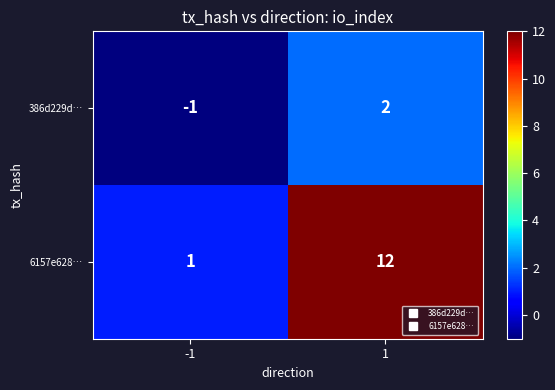

What is the maximum value shown in the chart?

12